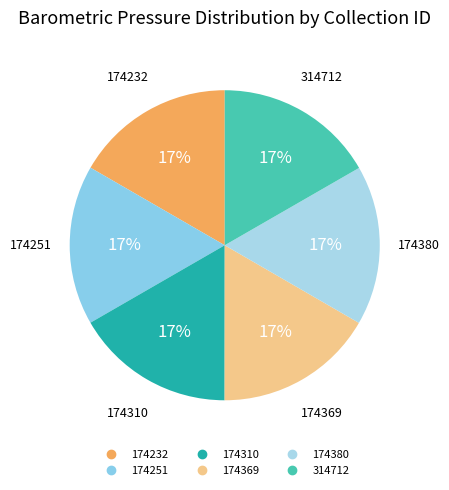

True or false: 174380 accounts for 22% of the total.

False